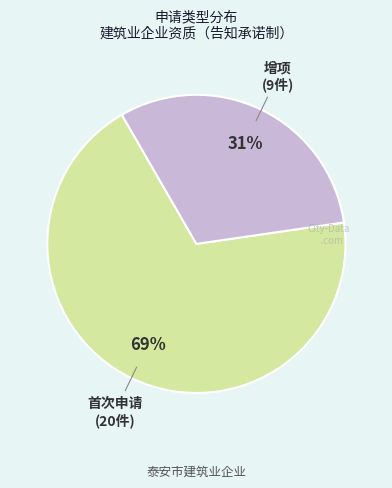

To the nearest percent, what is the difference between the largest and smallest slice percentages?

38%